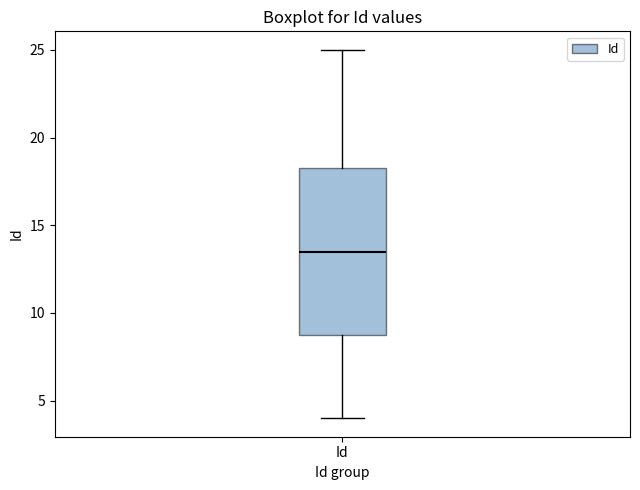

Read this box plot against the y-axis: the position of the median line, the range covered by the box, and the ends of both whiskers. The values are not printed on the chart, so give them approximately, as read against the axis.

median 13.5, box 9.0 to 18.5, whiskers 4.0 to 25.0